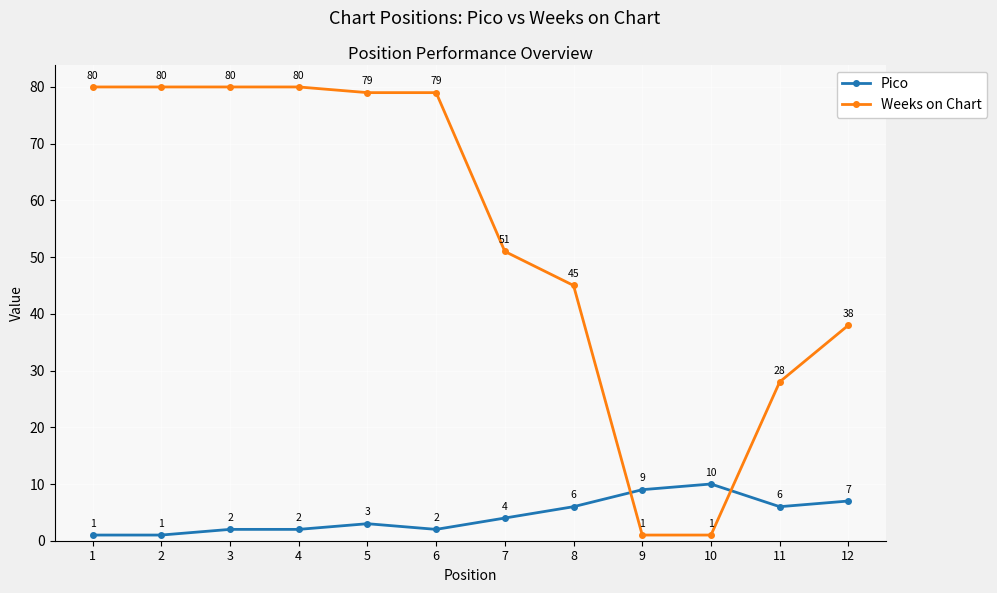

What is the total value across all series at 10?

11